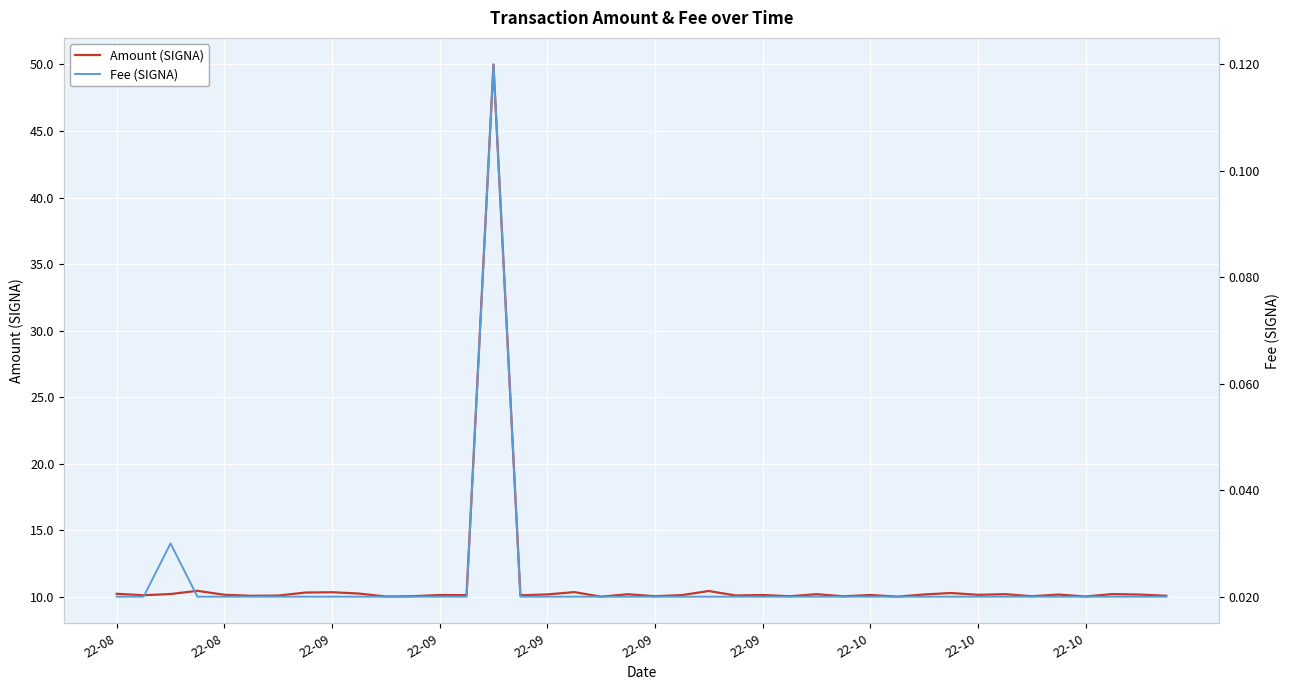

How many interior local peaks does the Fee (SIGNA) series have?

2